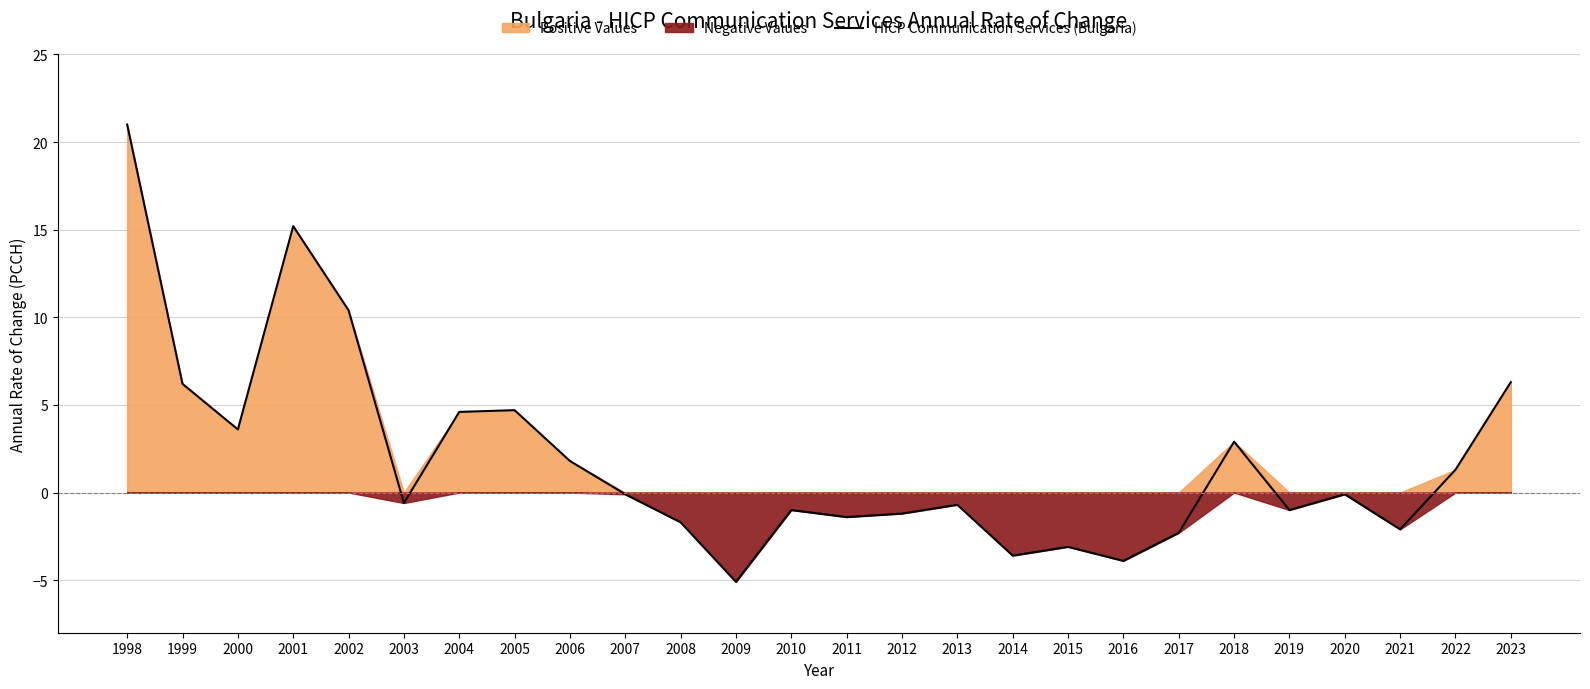

What is the sum of the values at 2008 and 2007?

-1.8